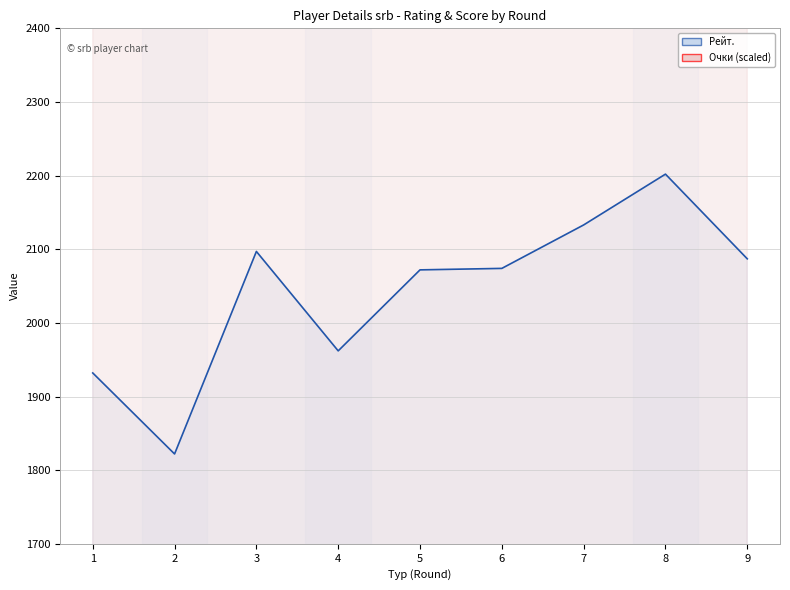

How many data points does each series have?

9